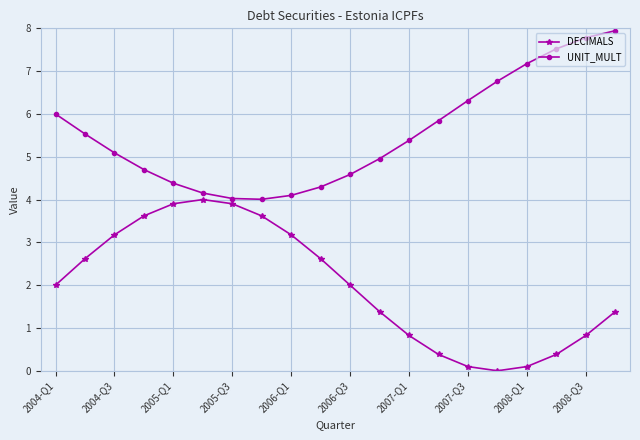

What is the average value of the UNIT_MULT series?

5.5